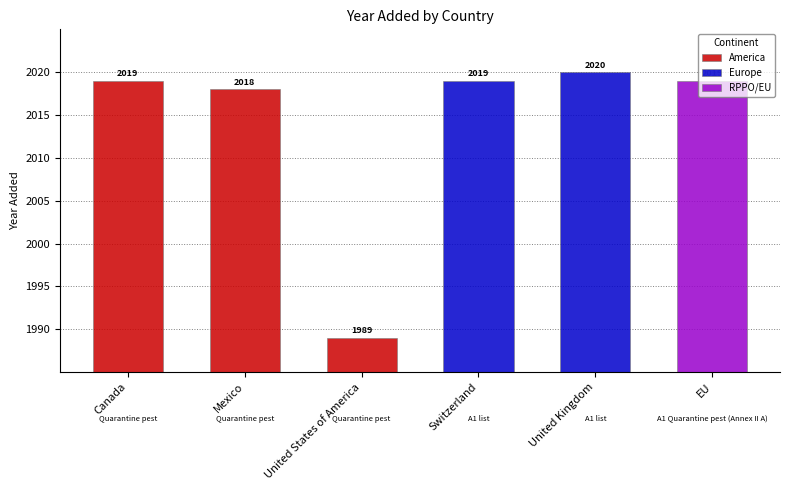

What is the difference between the second highest and second lowest values?

1